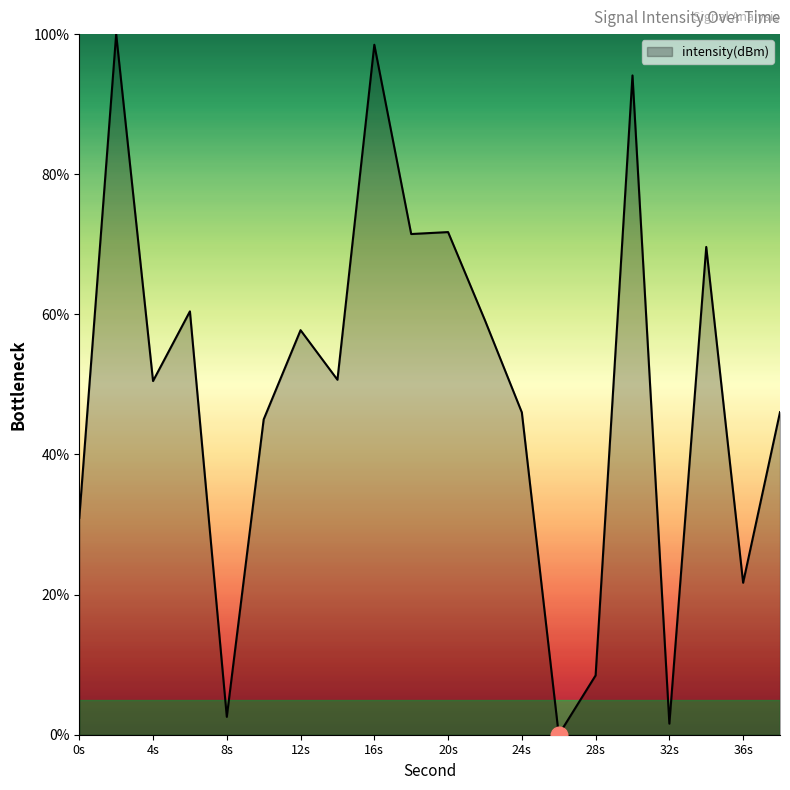

What is the difference between the maximum and minimum values?

100.0